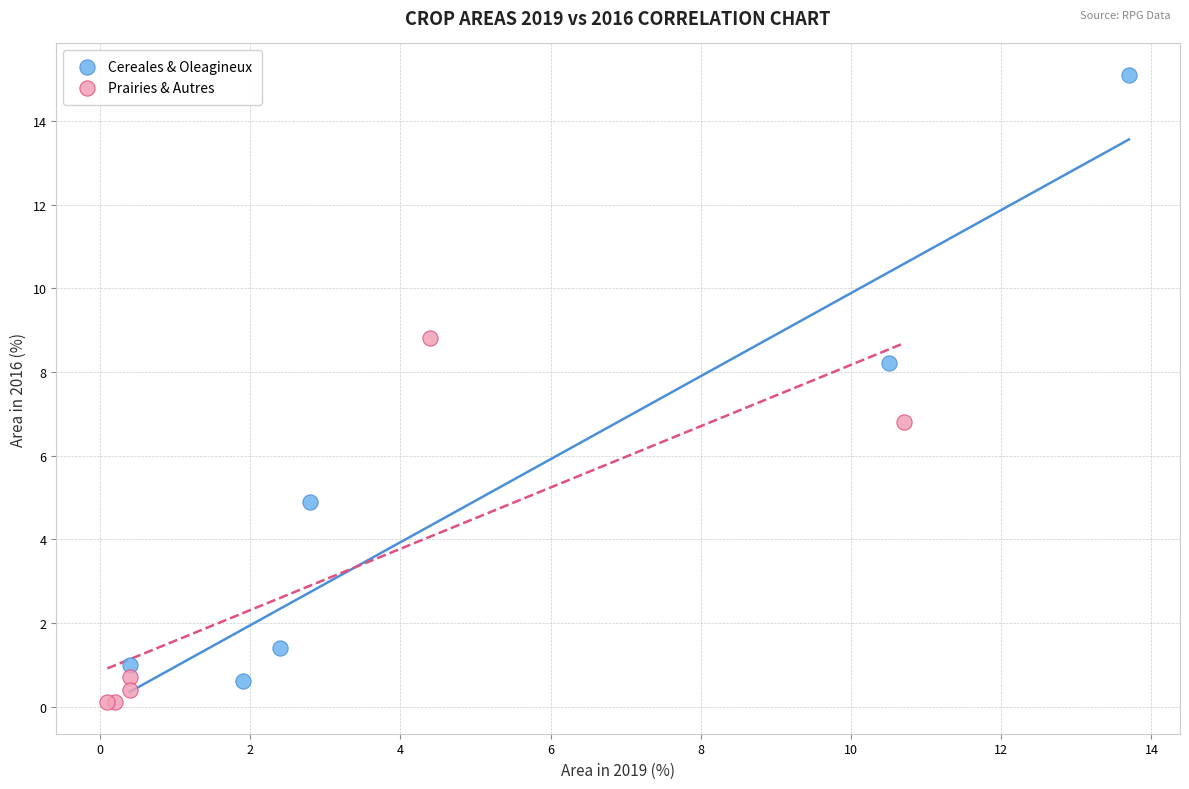

Which series reaches the minimum Y coordinate?

Prairies & Autres